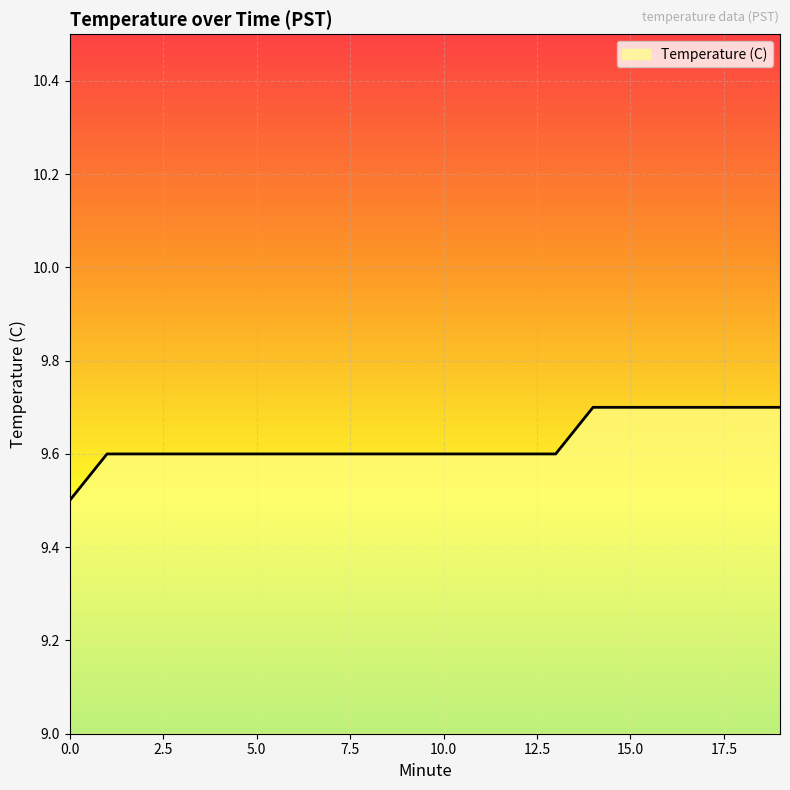

How many categories are shown in the chart?

20